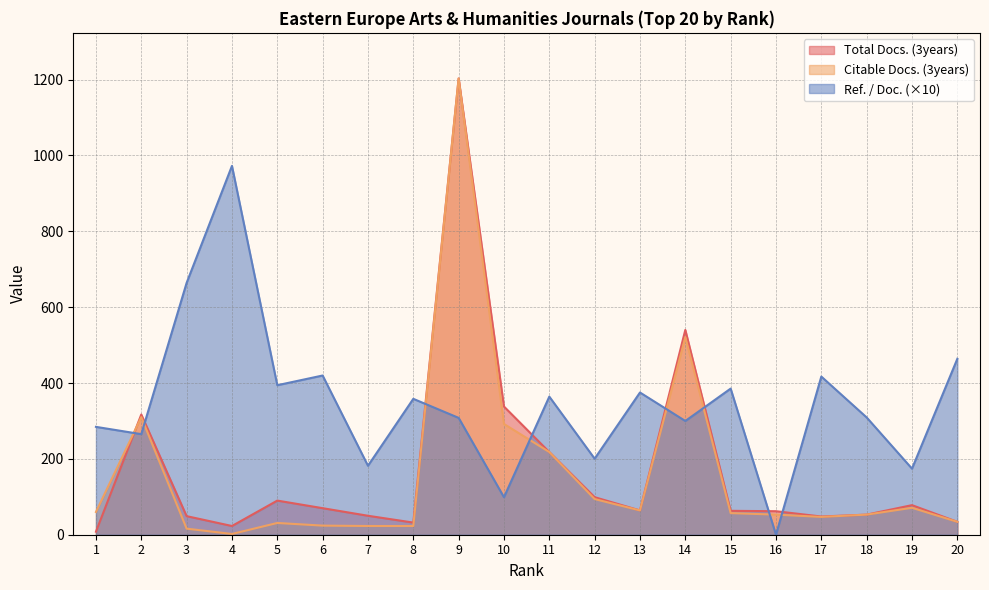

What is the total value across all series at 1?

352.4